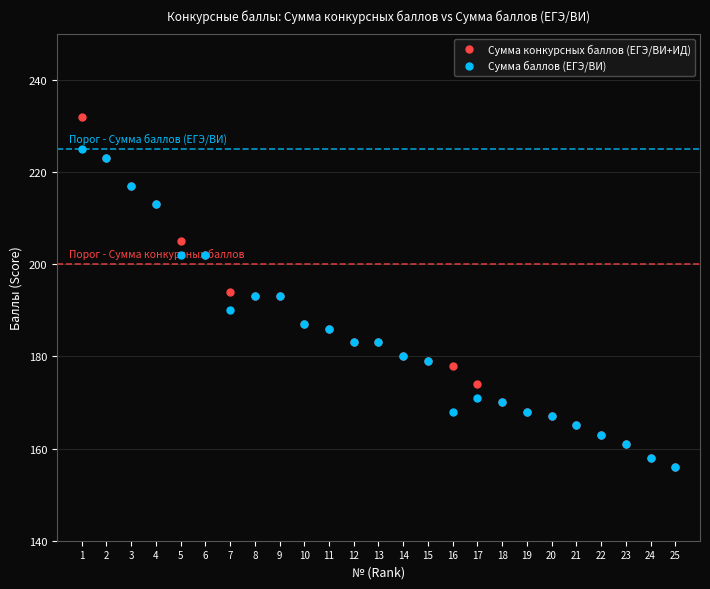

Which series has the largest Y range (max minus min)?

Сумма конкурсных баллов (ЕГЭ/ВИ+ИД)